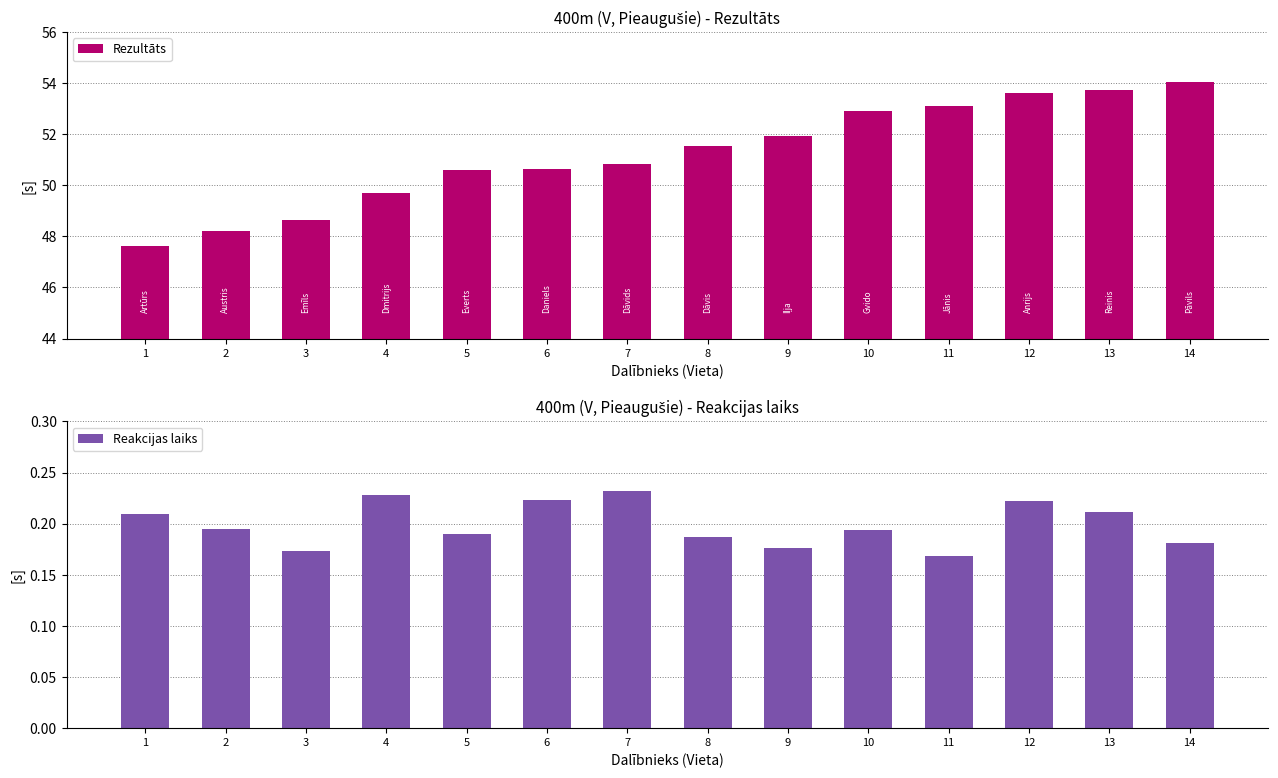

What is the value of the Reakcijas laiks bar at the 7th from the left?

0.2